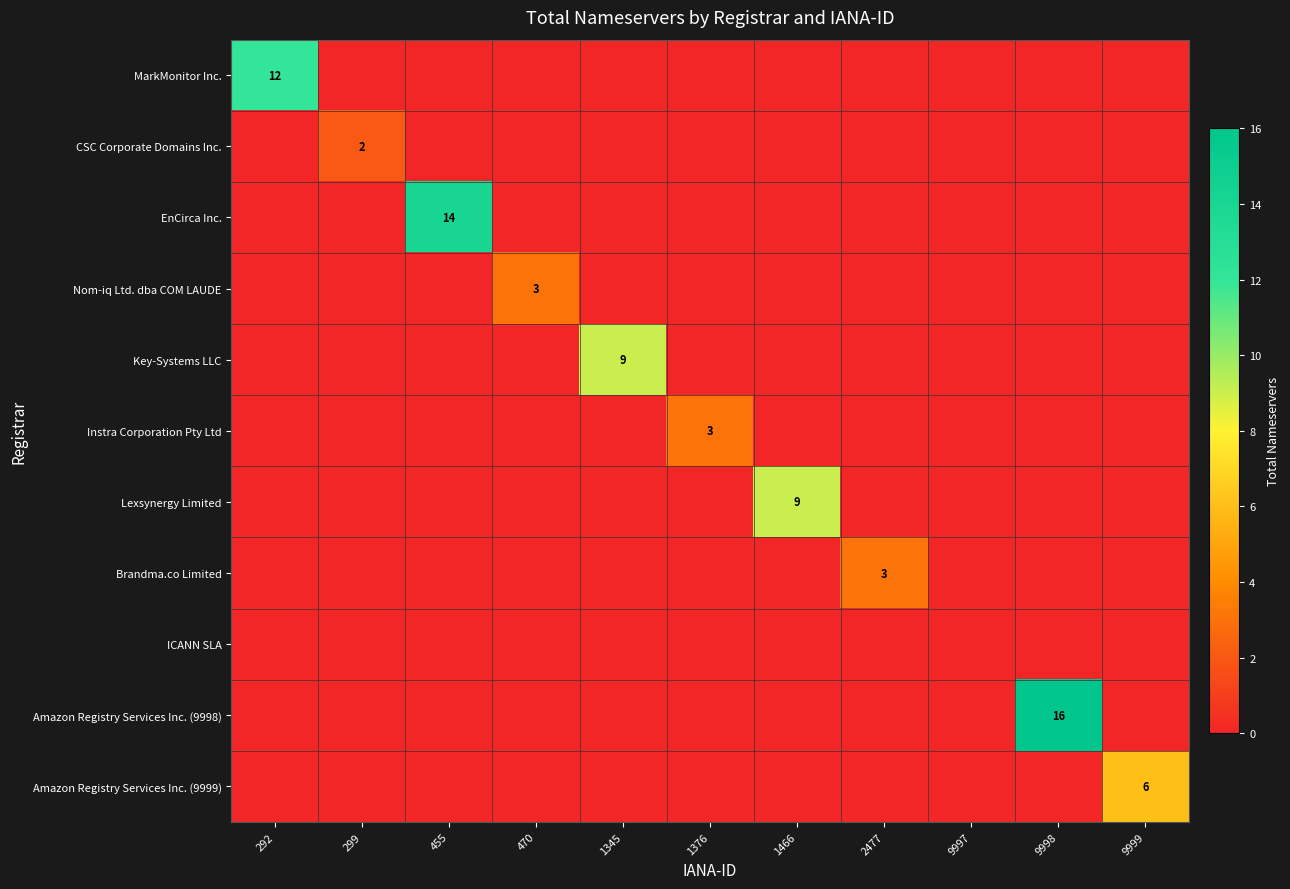

Which series has the largest total across all categories?

Amazon Registry Services Inc. (9998)